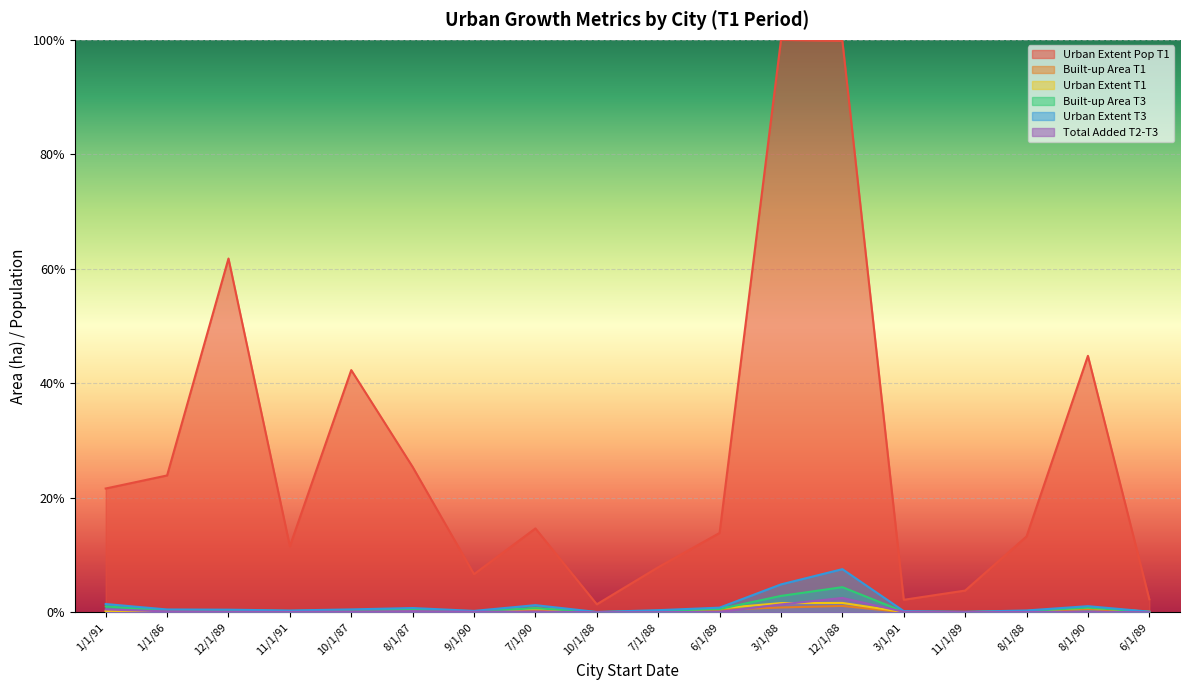

What are all the series names shown in the legend?

Urban Extent Pop T1, Built-up Area T1, Urban Extent T1, Built-up Area T3, Urban Extent T3, Total Added T2-T3